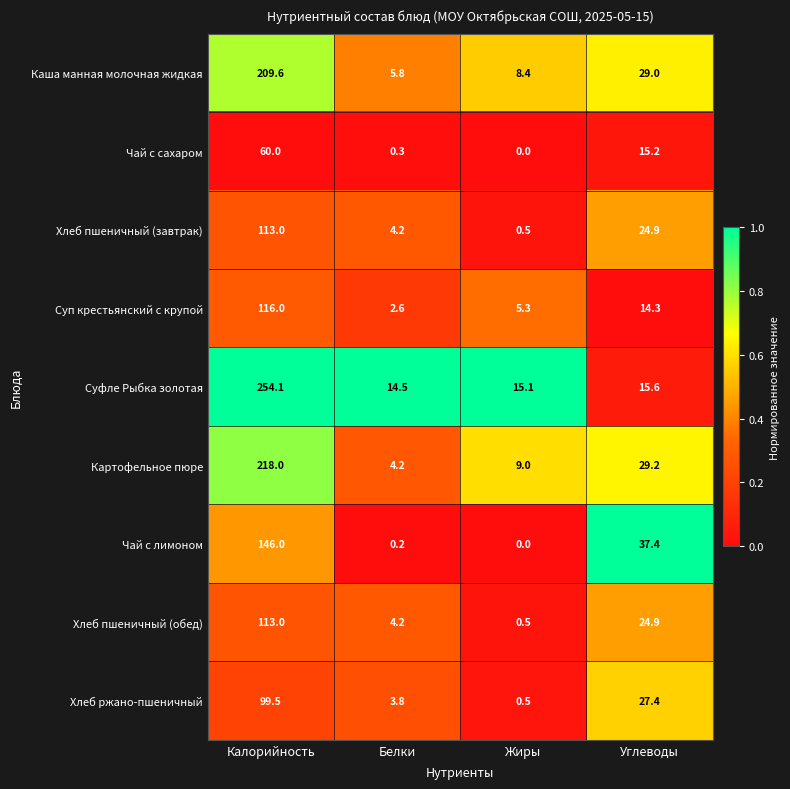

How many categories are shown in the chart?

4